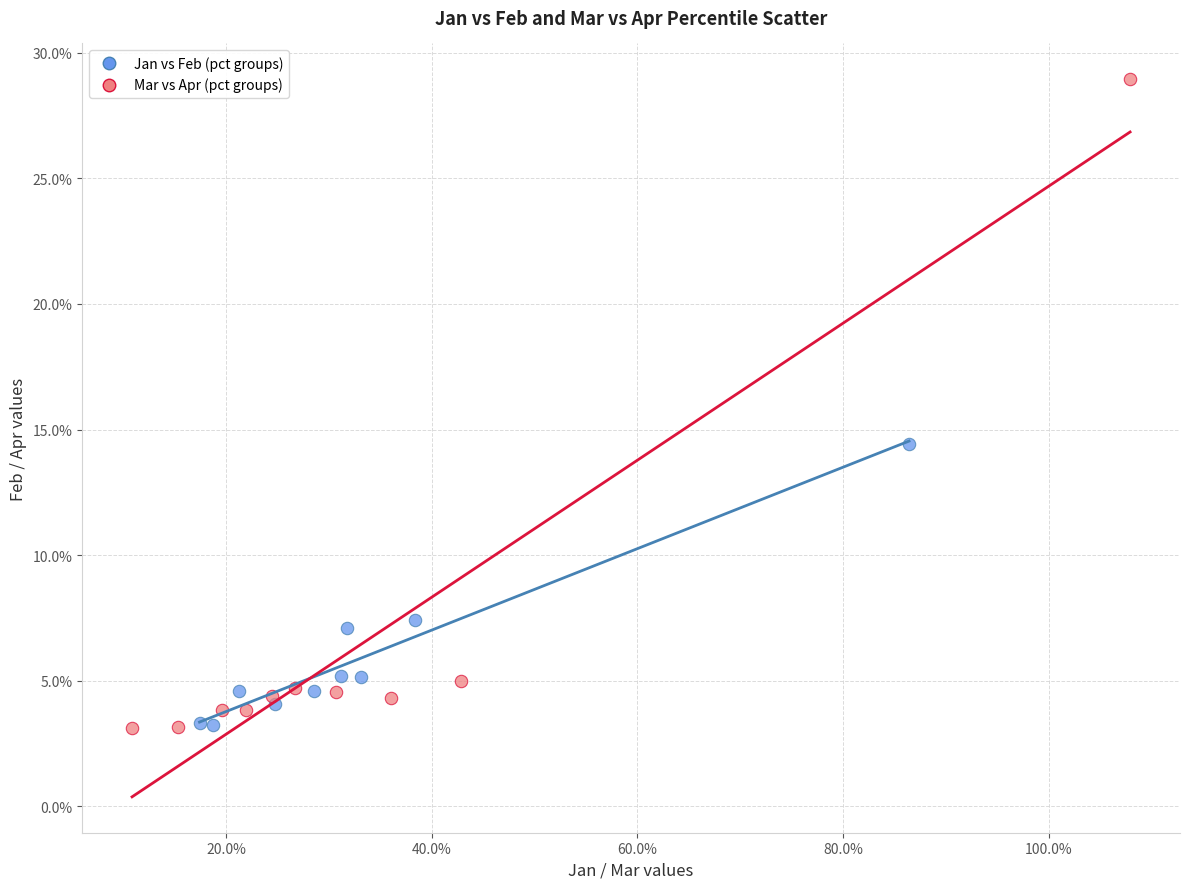

What are all the series names shown in the legend?

Jan vs Feb (pct groups), Mar vs Apr (pct groups)